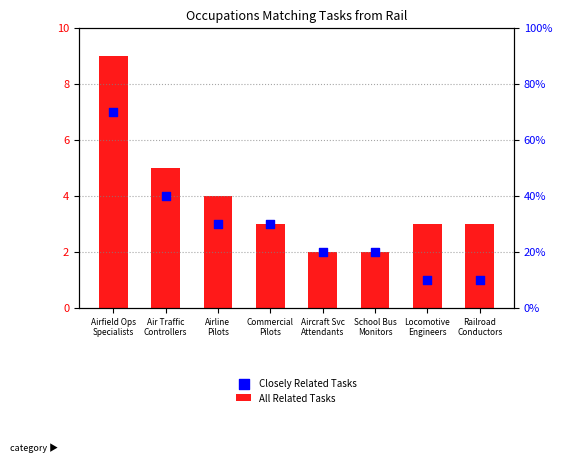

At how many categories does at least one series exceed 1?

8